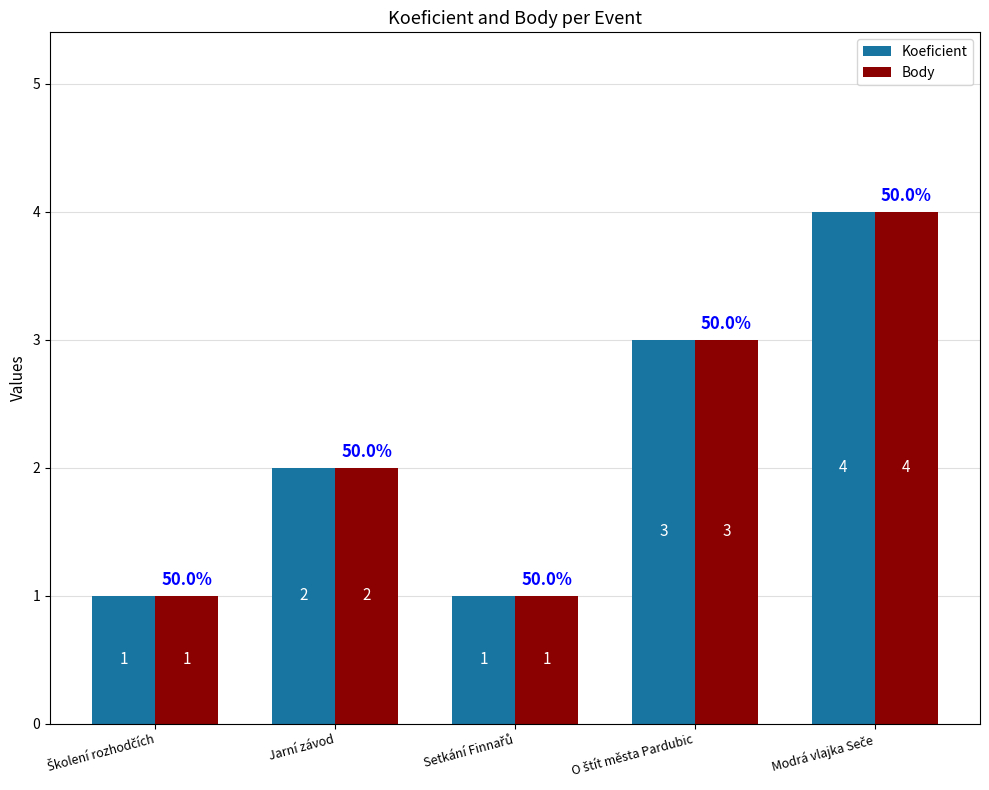

What are all the series names shown in the legend?

Koeficient, Body